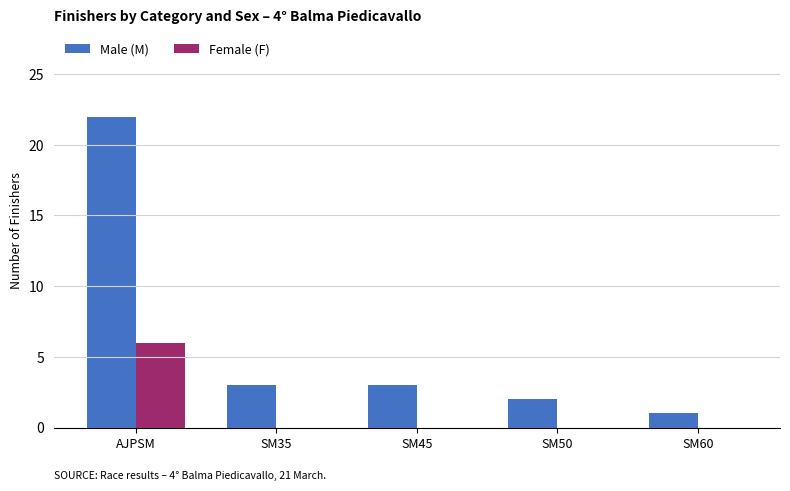

What is the sum of the Male (M) values at AJPSM and SM45?

25